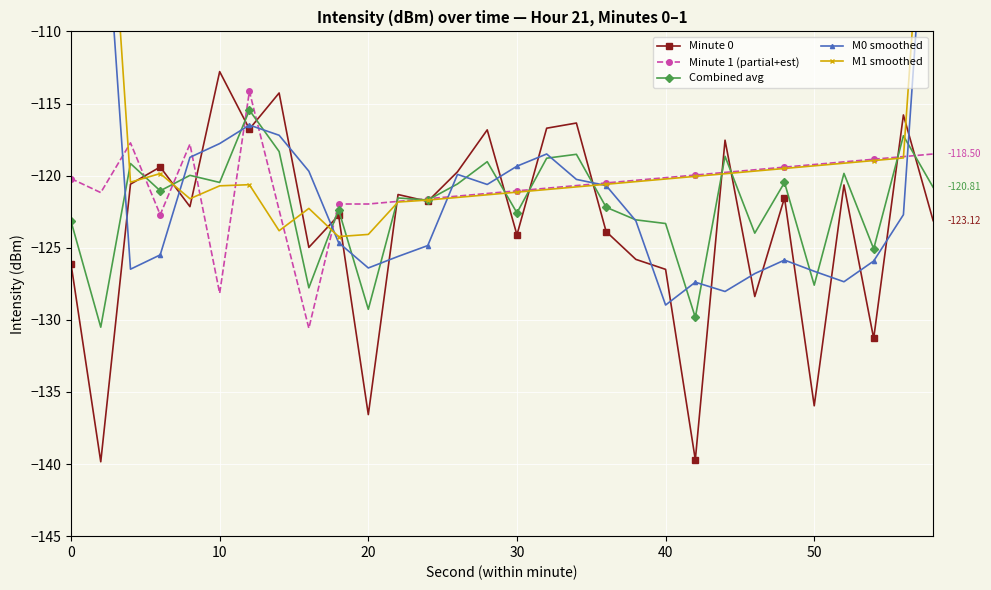

How many interior local peaks does the Minute 0 series have?

11